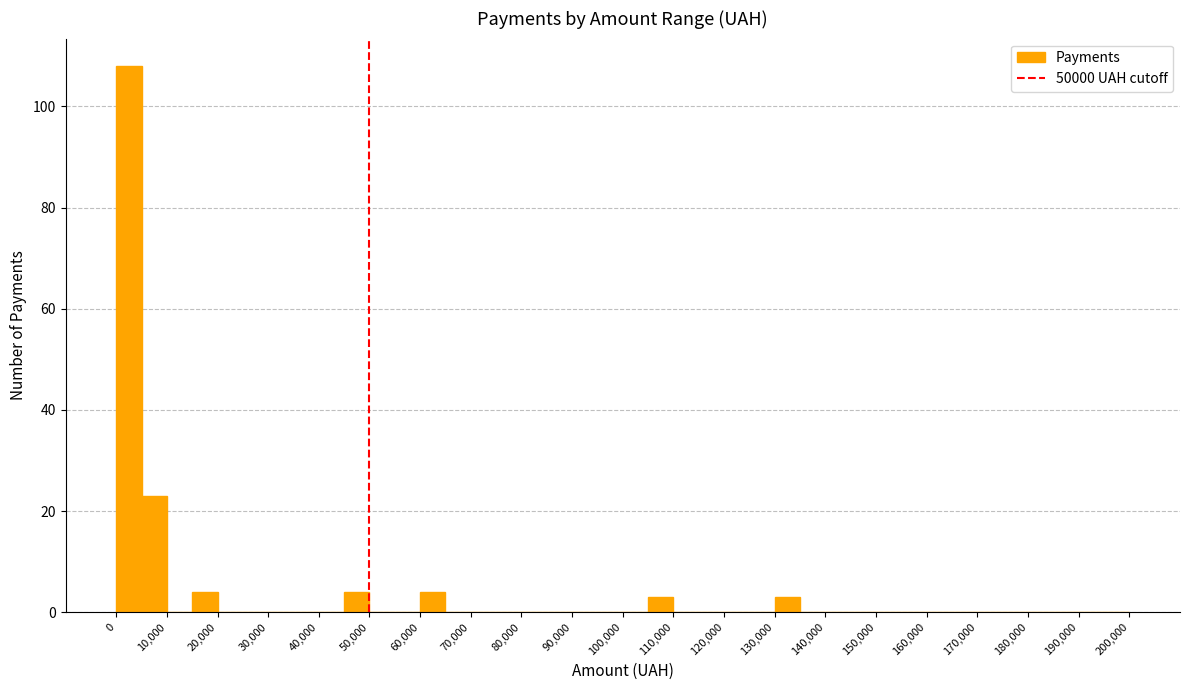

Reading left to right, list every bar in this chart as the range it spans on the x-axis followed by its height. The values are not printed on the chart, so give them approximately, as read against the axis.

0 to 5000: 108
5000 to 10000: 24
10000 to 15000: 0
15000 to 20000: 4
20000 to 25000: 0
25000 to 30000: 0
30000 to 35000: 0
35000 to 40000: 0
40000 to 45000: 0
45000 to 50000: 4
50000 to 55000: 0
55000 to 60000: 0
60000 to 65000: 4
65000 to 70000: 0
70000 to 75000: 0
75000 to 80000: 0
80000 to 85000: 0
85000 to 90000: 0
90000 to 95000: 0
95000 to 100000: 0
100000 to 105000: 0
105000 to 110000: 4
110000 to 115000: 0
115000 to 120000: 0
120000 to 125000: 0
125000 to 130000: 0
130000 to 135000: 4
135000 to 140000: 0
140000 to 145000: 0
145000 to 150000: 0
150000 to 155000: 0
155000 to 160000: 0
160000 to 165000: 0
165000 to 170000: 0
170000 to 175000: 0
175000 to 180000: 0
180000 to 185000: 0
185000 to 190000: 0
190000 to 195000: 0
195000 to 200000: 0